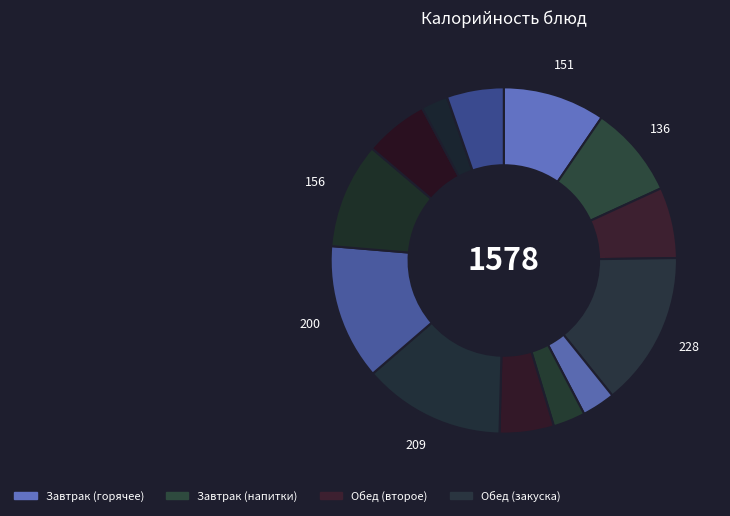

Count the number of slices in the pie.

13